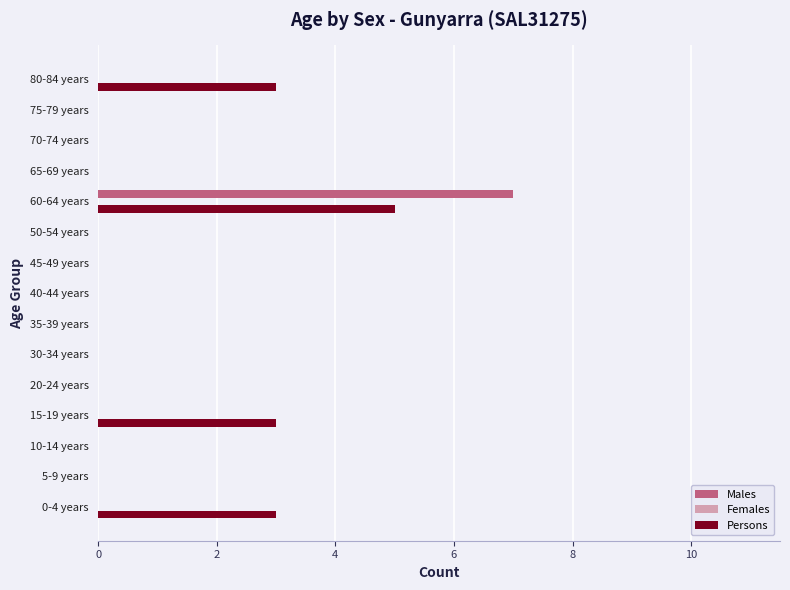

The value of Persons at 65-69 years is 0. True or false?

True